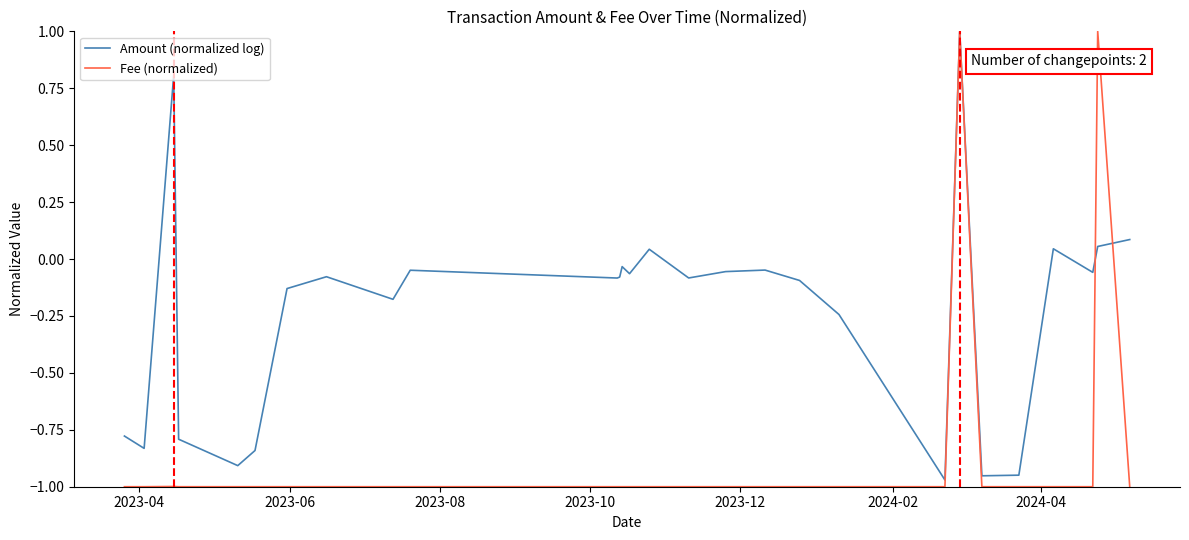

Which series has the widest spread of values?

Fee (normalized)